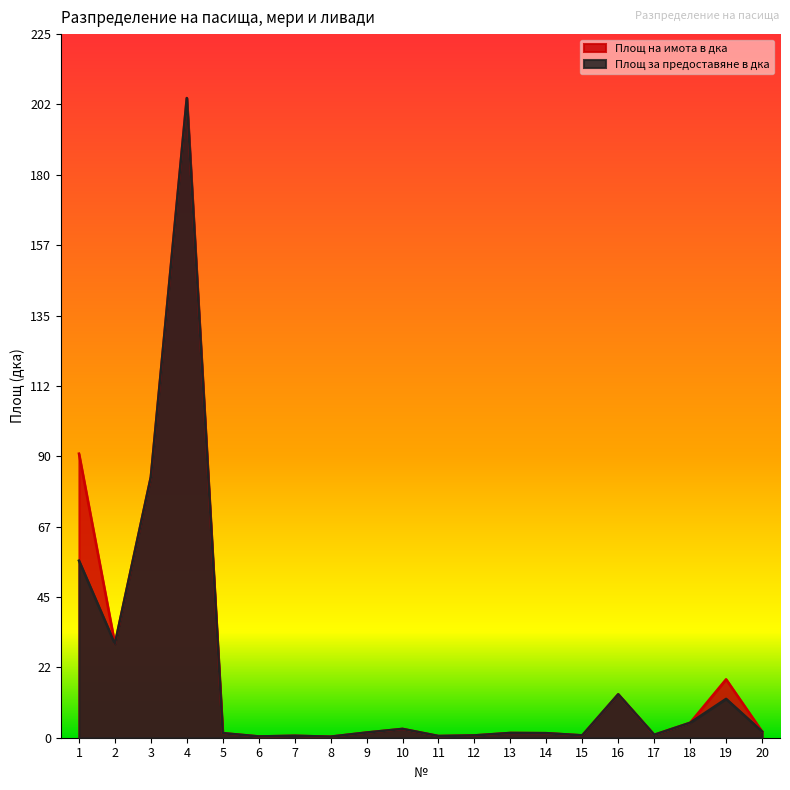

List the labels in order of Площ на имота в дка value, largest first.

4, 1, 3, 2, 19, 16, 18, 10, 20, 9, 13, 5, 14, 17, 15, 12, 7, 11, 6, 8